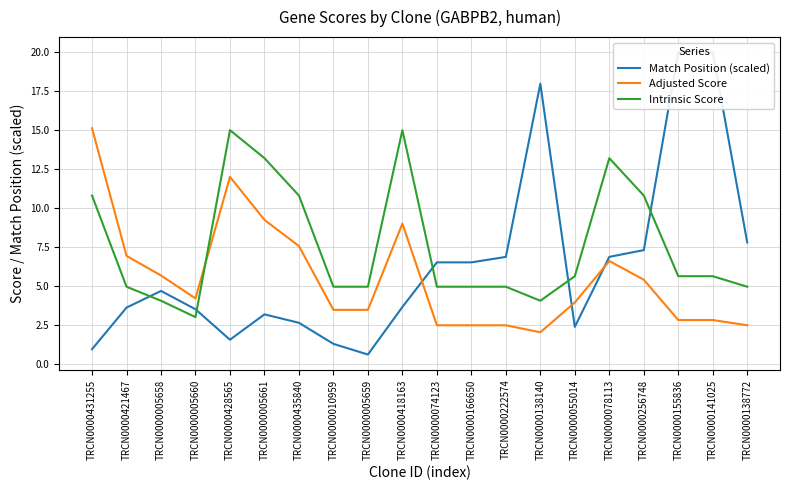

Reading left to right, list all the values displayed in this chart.

Match Position (scaled): 0.9	3.6	4.7	3.5	1.5	3.2	2.6	1.3	0.6	3.7	6.5	6.5	6.9	18.0	2.4	6.9	7.3	20.0	20.0	7.8
Adjusted Score: 15.1	6.9	5.7	4.2	12.0	9.2	7.6	3.5	3.5	9.0	2.5	2.5	2.5	2.0	3.9	6.6	5.4	2.8	2.8	2.5
Intrinsic Score: 10.8	5.0	4.0	3.0	15.0	13.2	10.8	5.0	5.0	15.0	5.0	5.0	5.0	4.0	5.6	13.2	10.8	5.6	5.6	5.0